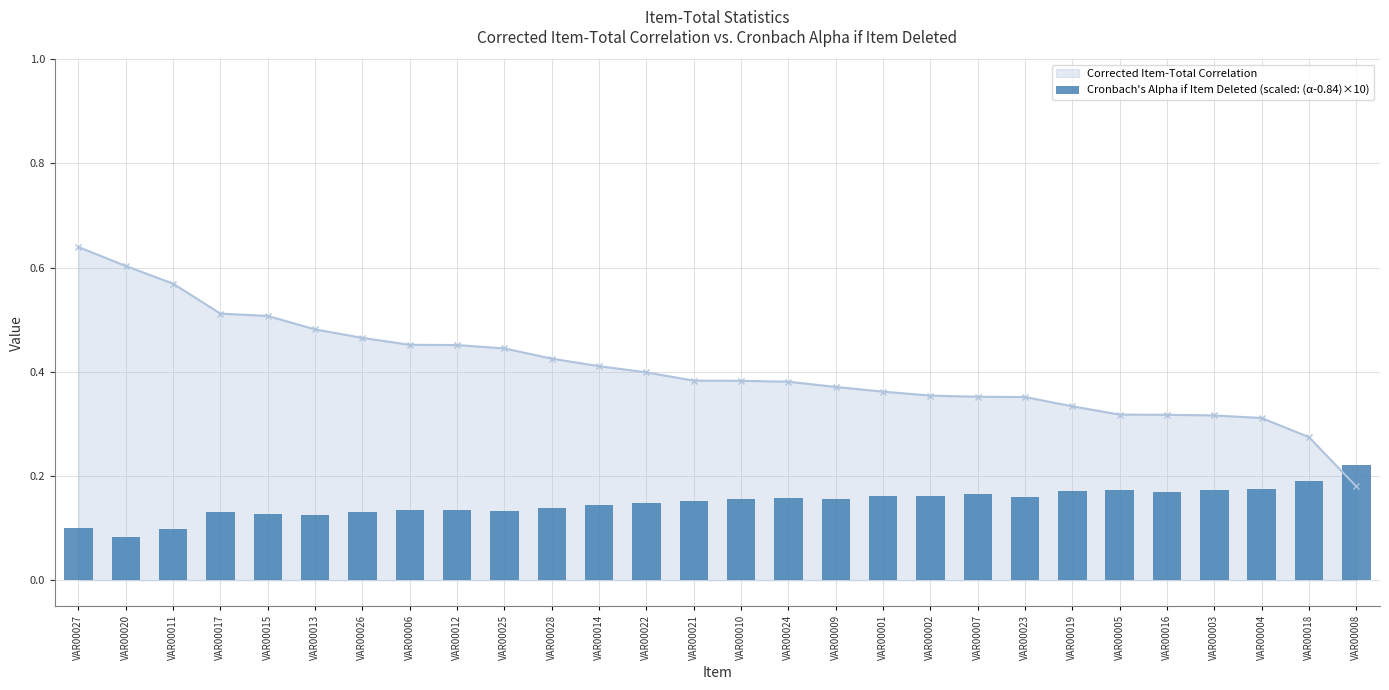

Reading left to right, list all the values displayed in this chart.

0.1	0.1	0.1	0.1	0.1	0.1	0.1	0.1	0.1	0.1	0.1	0.1	0.1	0.2	0.2	0.2	0.2	0.2	0.2	0.2	0.2	0.2	0.2	0.2	0.2	0.2	0.2	0.2